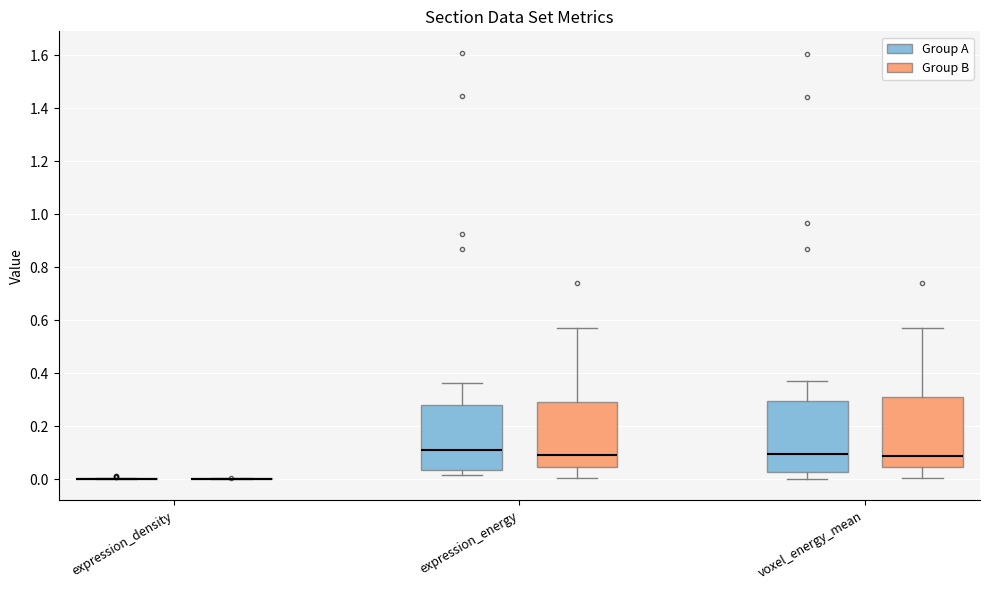

Where is the lower edge of the box for expression_energy (Group A) on the y-axis? The values are not printed on the chart, so give them approximately, as read against the axis.

0.04